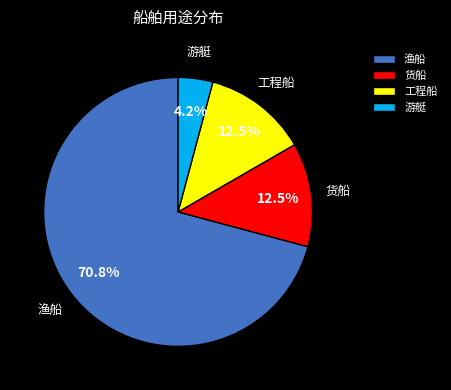

What is the largest slice in the pie chart?

渔船